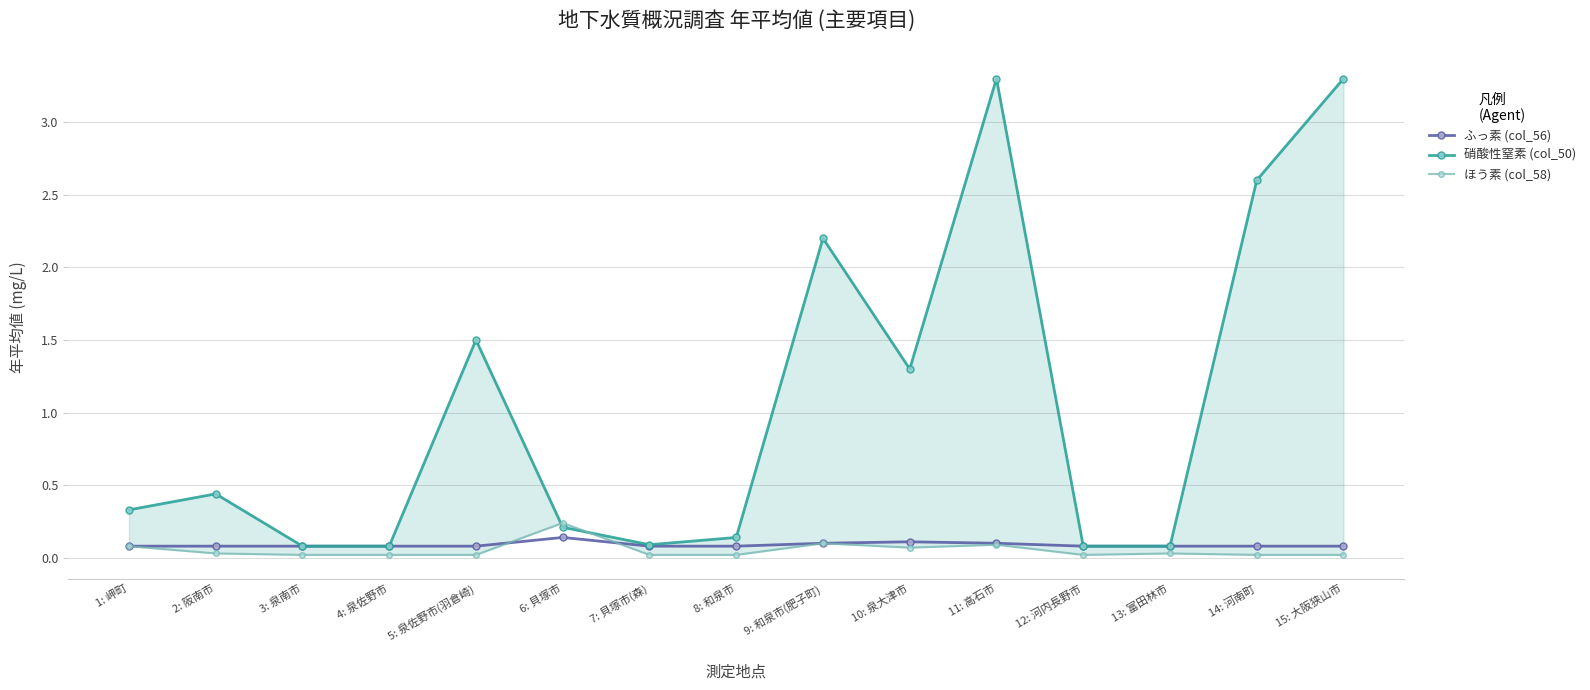

At which category does ほう素 (col_58) reach its first local peak?

6: 貝塚市